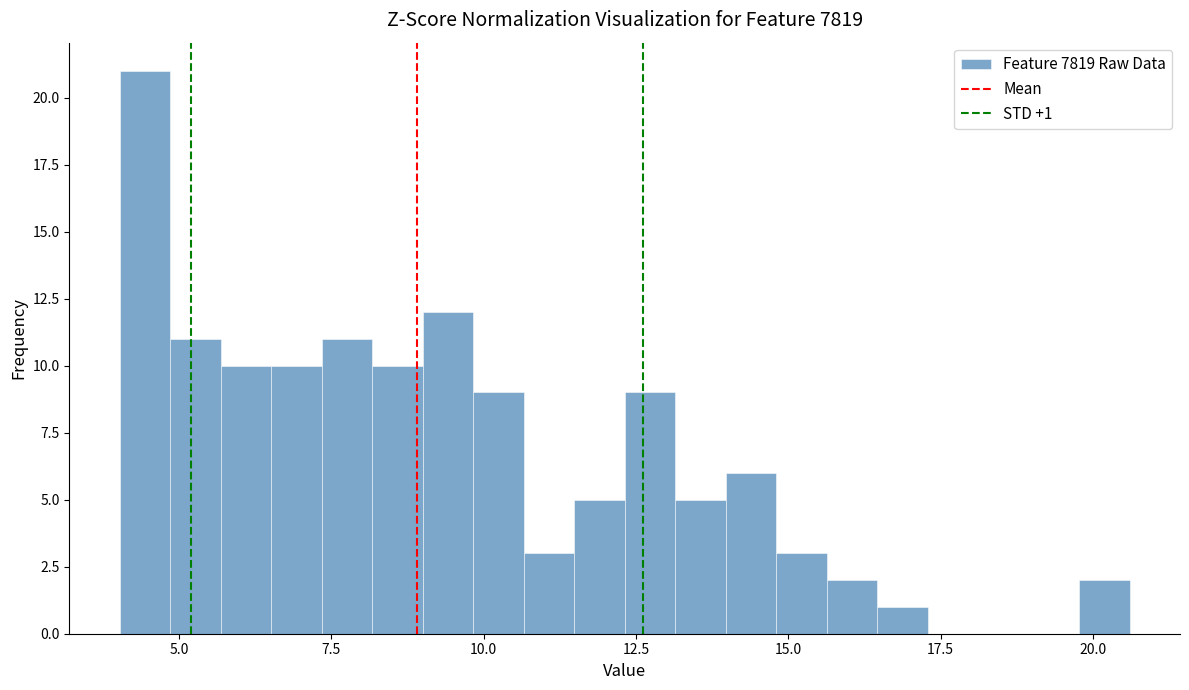

Around what value on the x-axis is the tallest bar? Give the approximate position of its centre, as read against the axis.

4.5